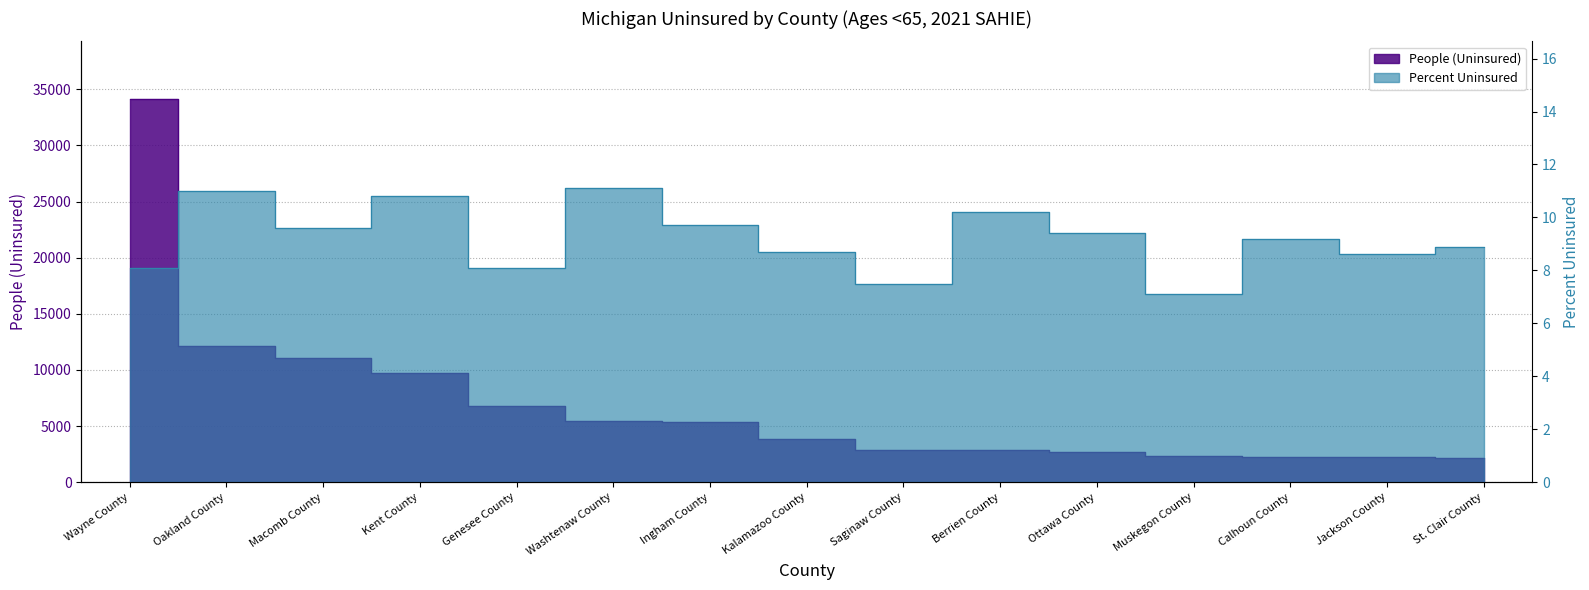

Is the value of People (Uninsured) at St. Clair County greater than the value of Value (Percent) at Muskegon County?

Yes